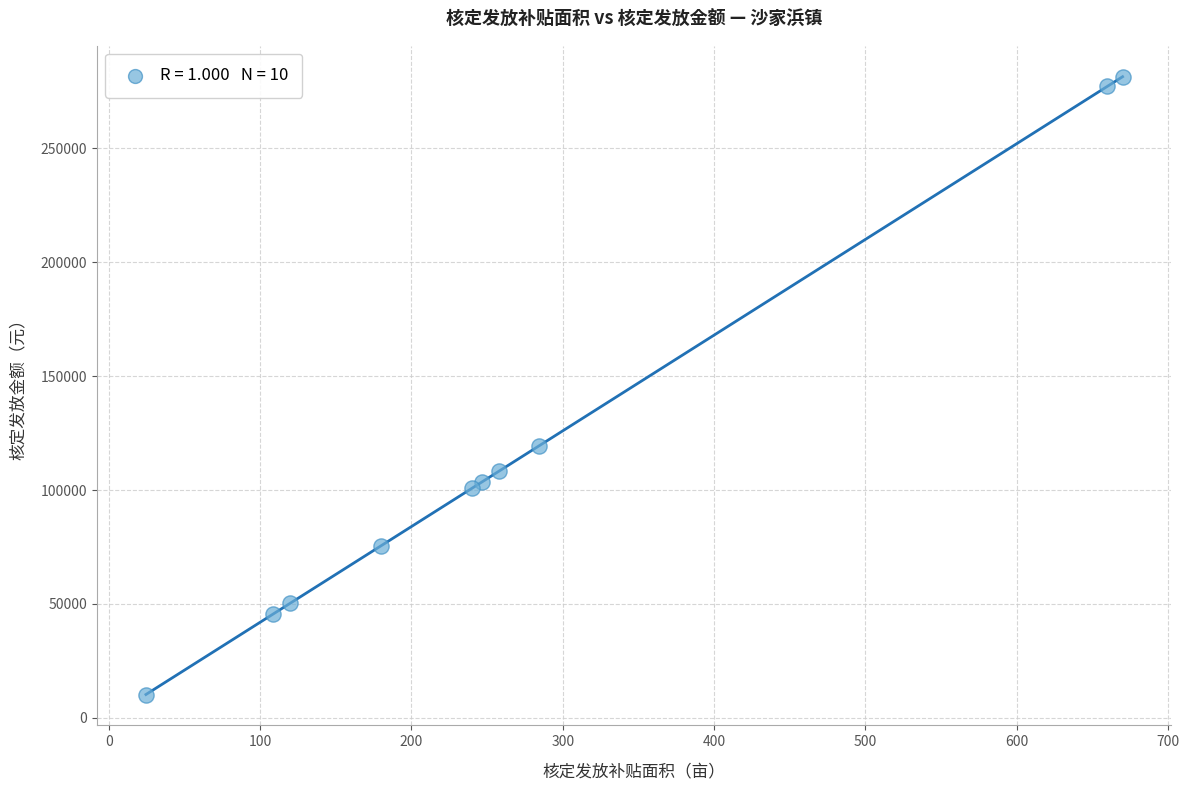

What Y value in the scatter plot is closest to 145840?

119309